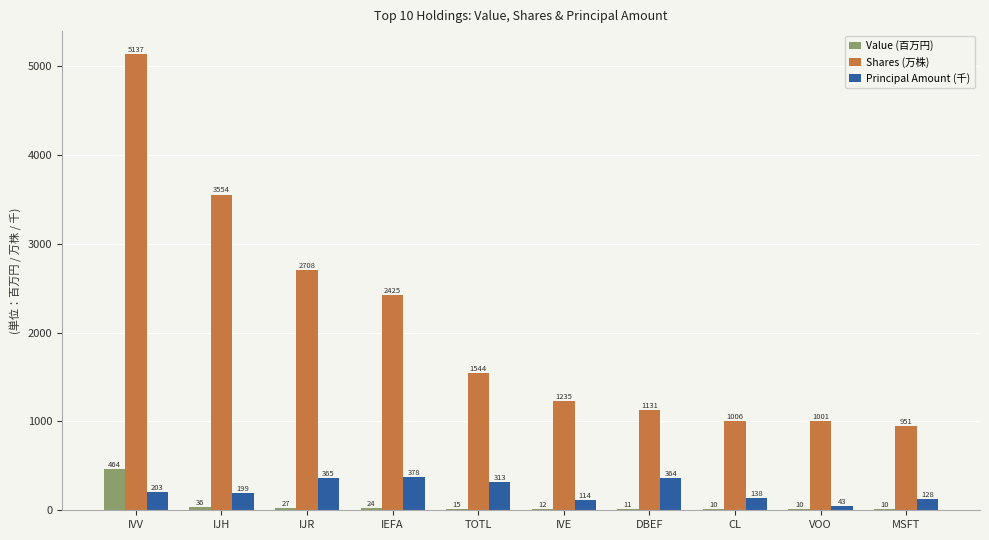

What is the maximum value shown in the chart?

5137.2